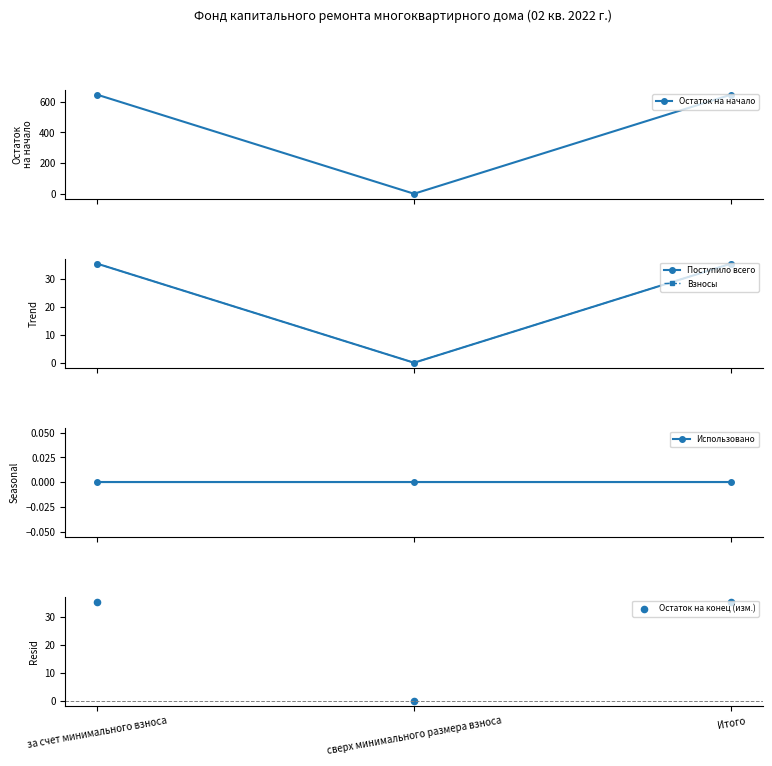

Which series reaches the minimum Y coordinate?

Остаток на начало